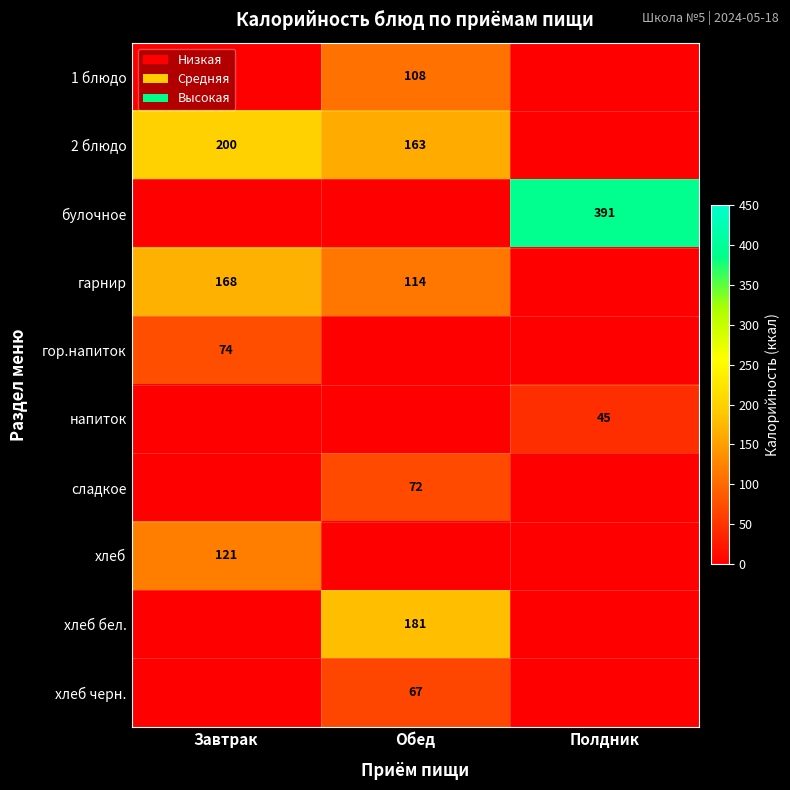

Which has a higher value, Завтрак or Обед?

Обед